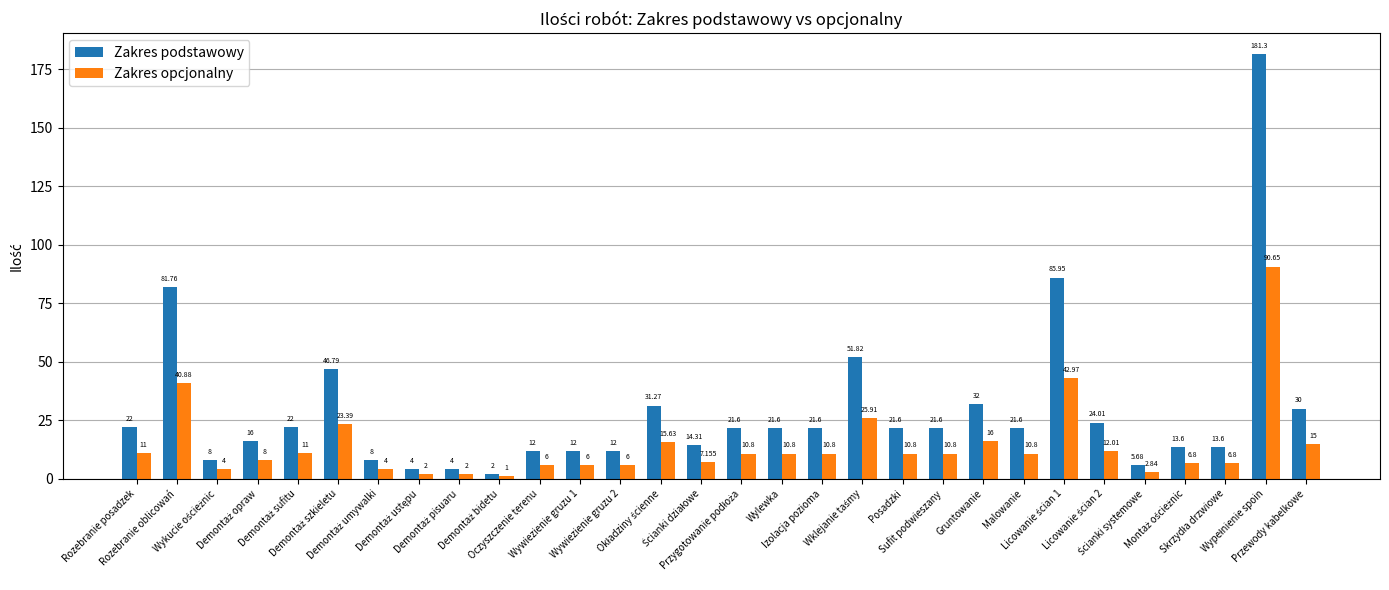

List the series in order of their overall mean, lowest first.

Zakres opcjonalny, Zakres podstawowy